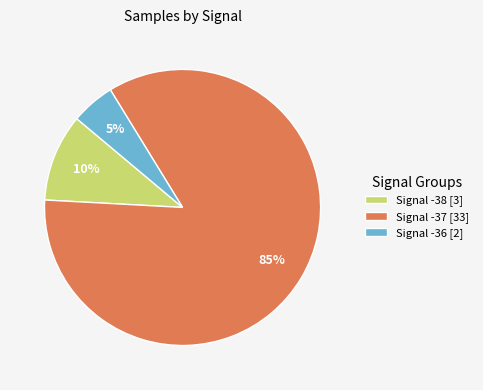

Between Signal -36 [2] and Signal -38 [3], which is larger?

Signal -38 [3]